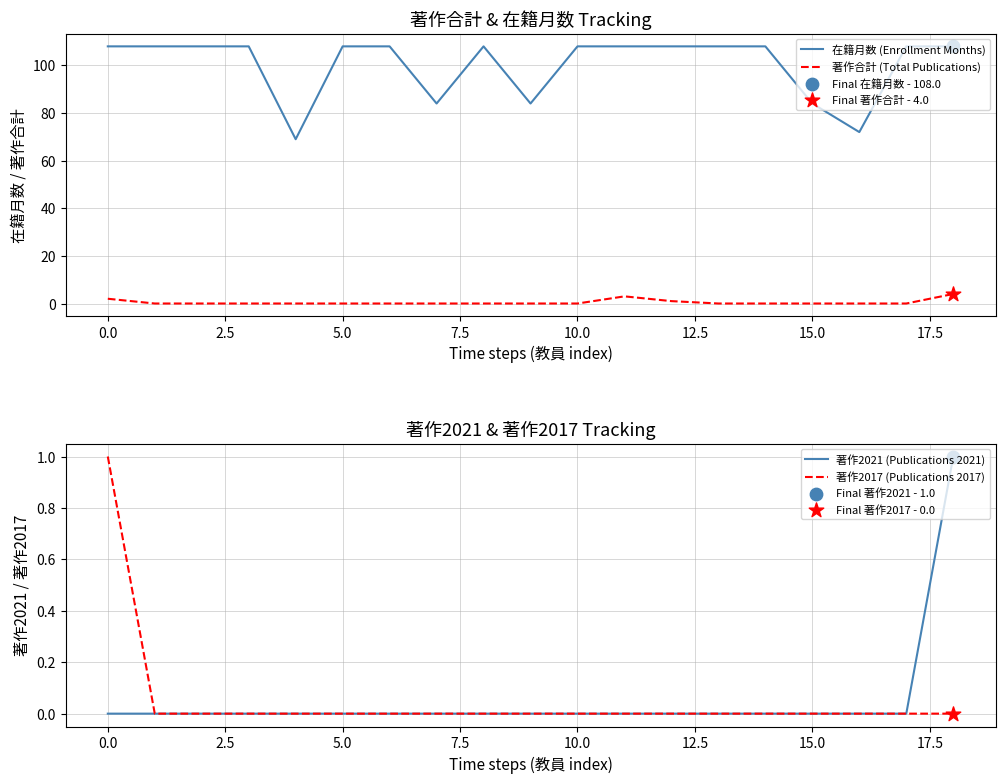

Which series has the largest total across all categories?

在籍月数 (Enrollment Months)